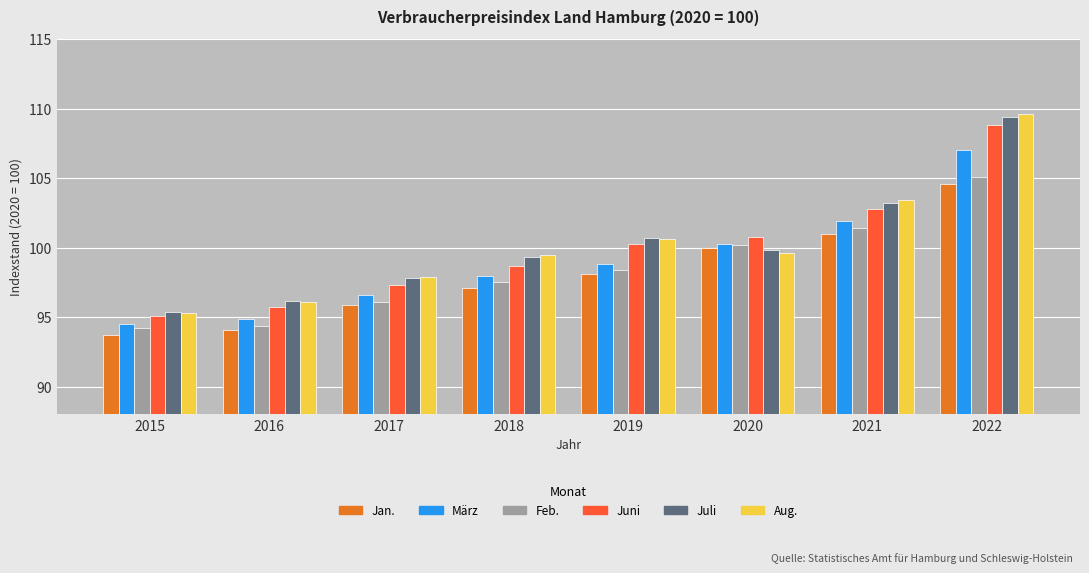

What is the total value across all series at 2018?

590.1